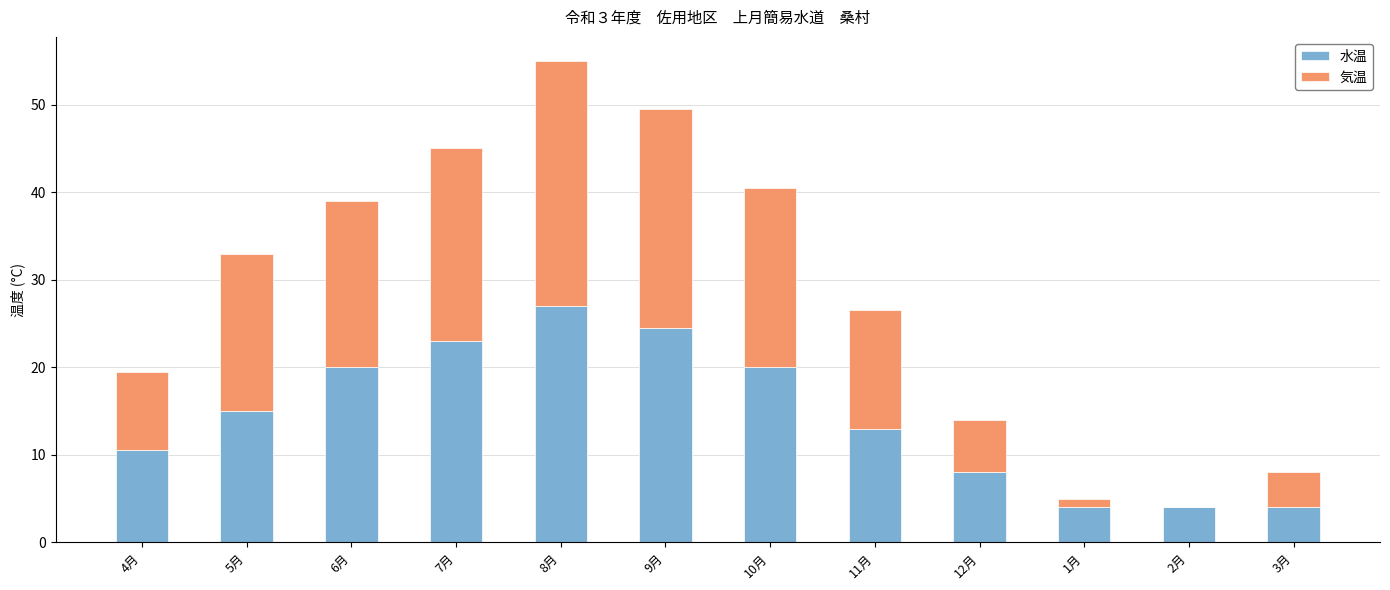

Which category has the highest value in the 水温 series?

8月